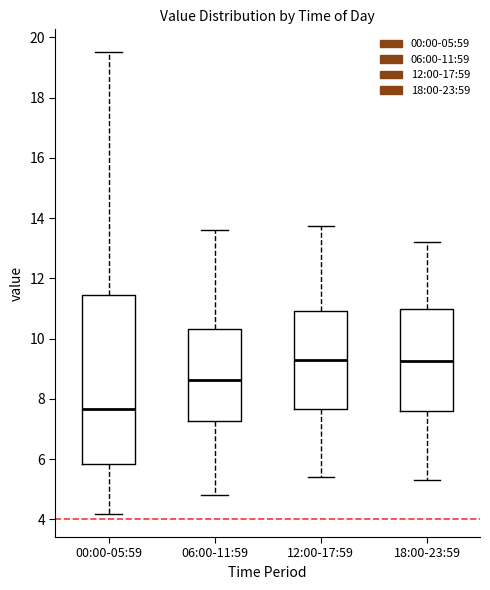

Where does the upper whisker of the box for 18:00-23:59 end on the y-axis? The values are not printed on the chart, so give them approximately, as read against the axis.

13.2